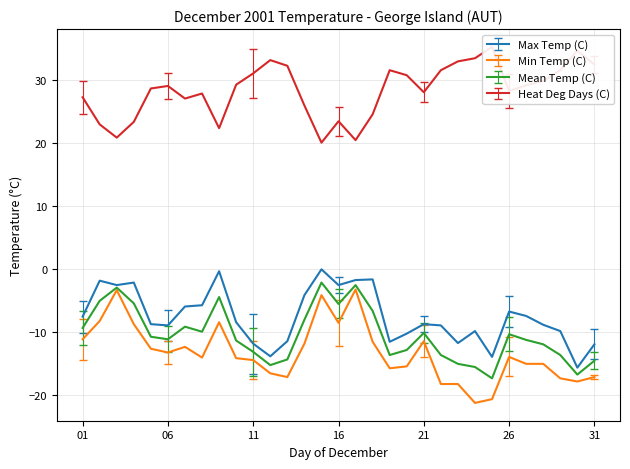

Which category has the lowest value in the Mean Temp (C) series?

25